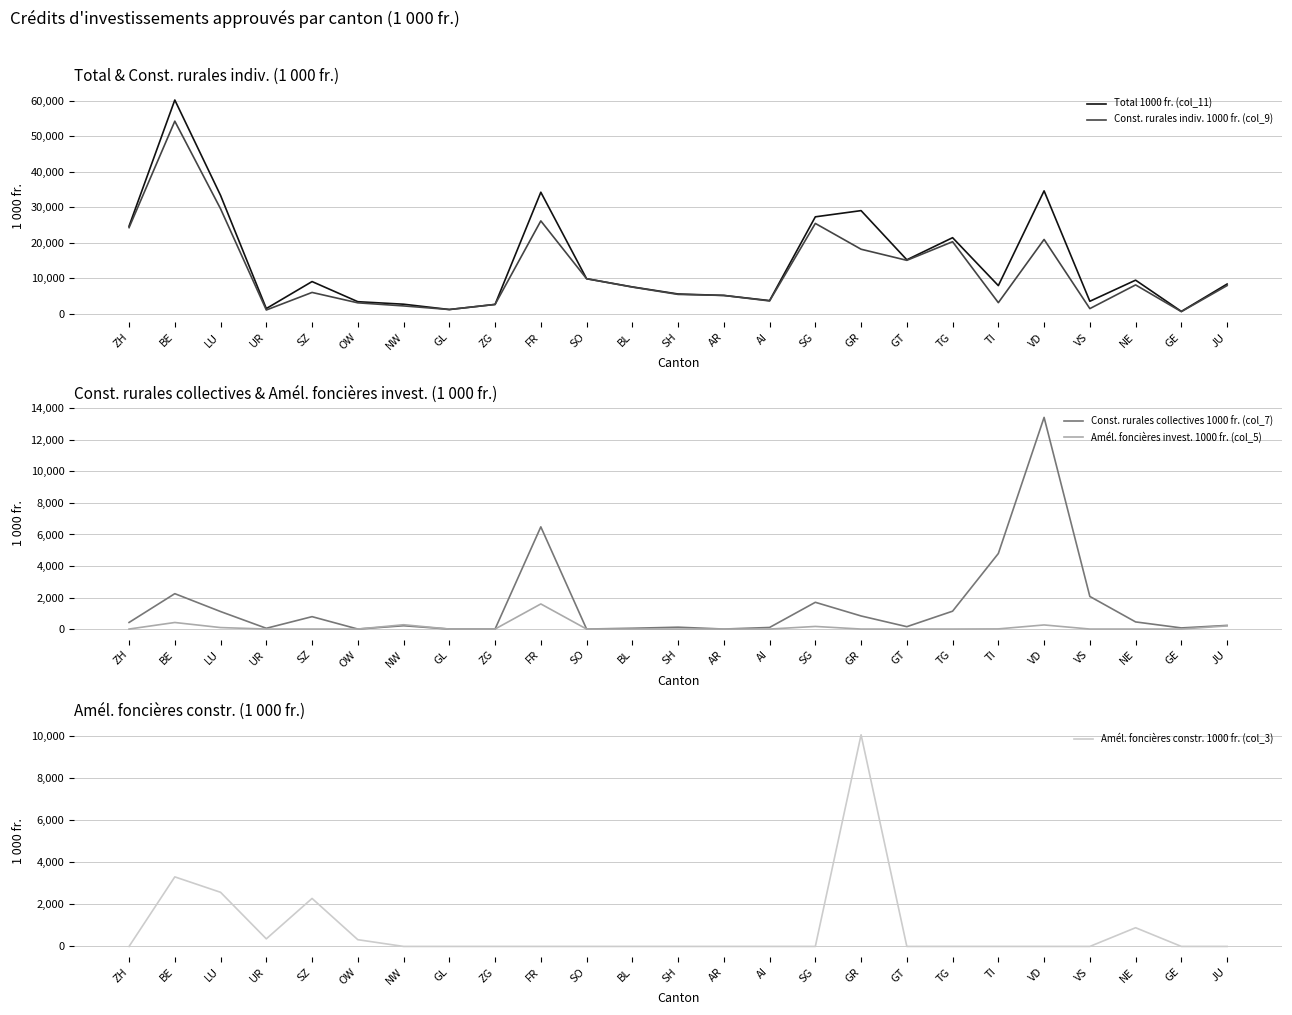

What is the label of the 18th point from the left?

GT